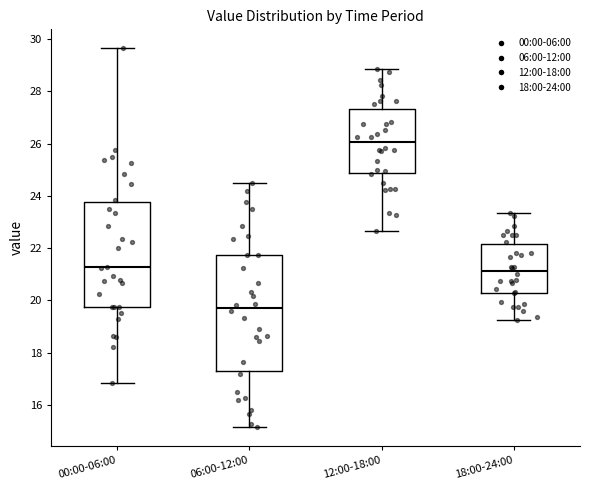

Reading left to right, transcribe this box plot: for each box, give where its median line is, the range the box spans, and where its two whiskers end, as read against the y-axis. The values are not printed on the chart, so give them approximately, as read against the axis.

00:00-06:00: median 21.2, box 19.8 to 23.8, whiskers 16.8 to 29.6
06:00-12:00: median 19.8, box 17.2 to 21.8, whiskers 15.2 to 24.6
12:00-18:00: median 26.0, box 24.8 to 27.4, whiskers 22.6 to 28.8
18:00-24:00: median 21.2, box 20.2 to 22.2, whiskers 19.2 to 23.4